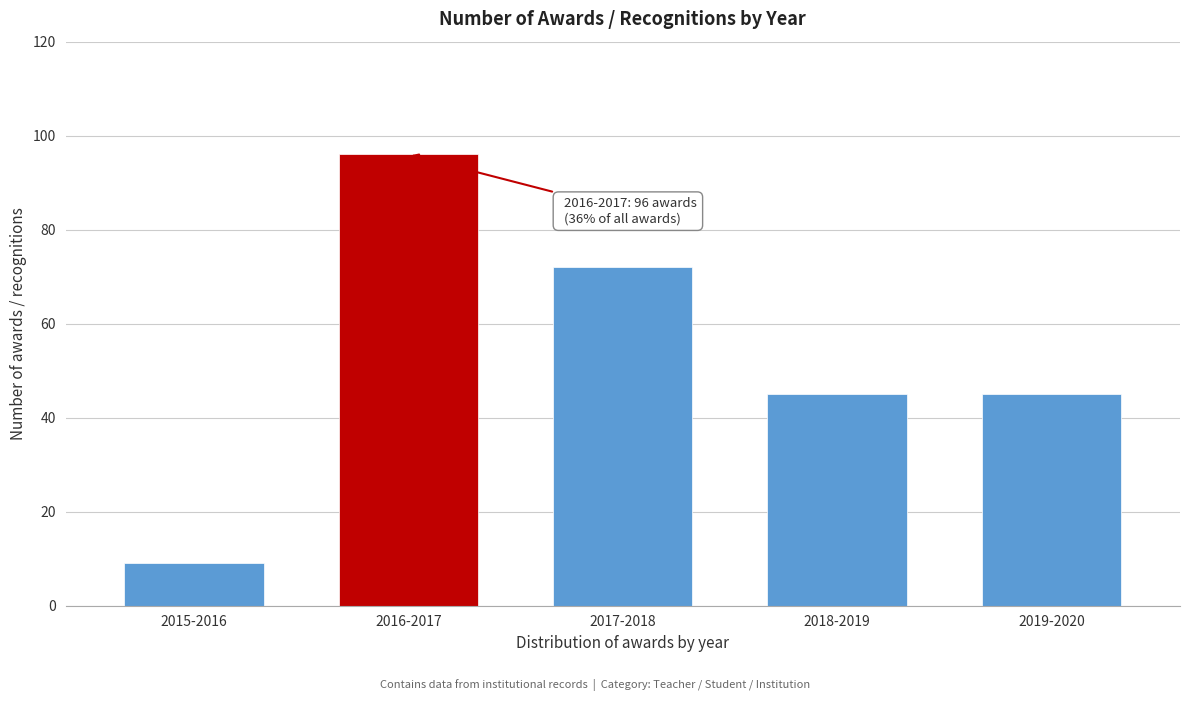

Reading left to right, extract all data points from this chart.

2015-2016=9	2016-2017=96	2017-2018=72	2018-2019=45	2019-2020=45